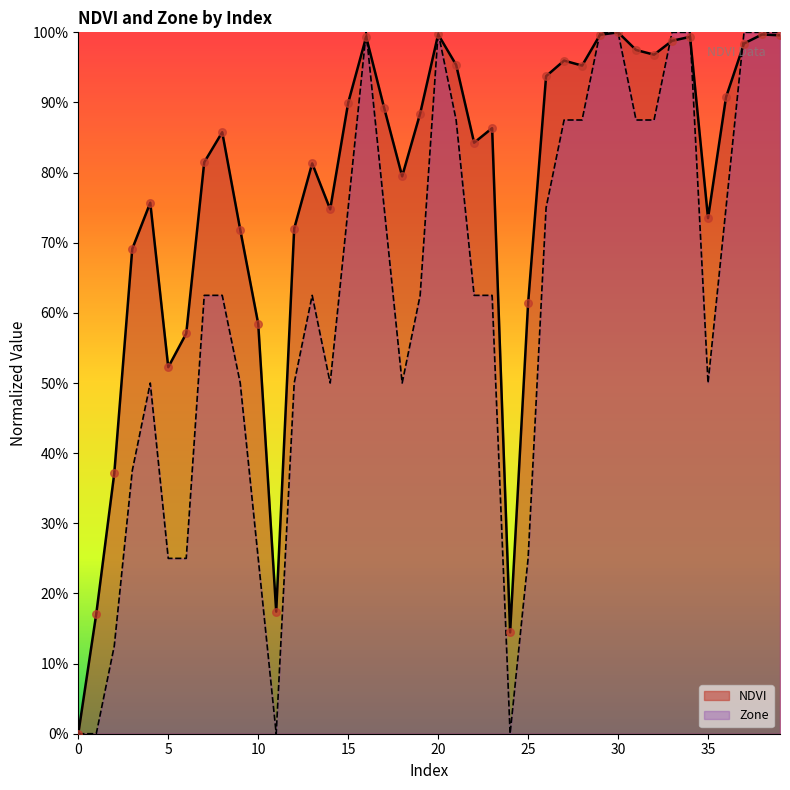

Which series has the widest spread of Y values?

NDVI